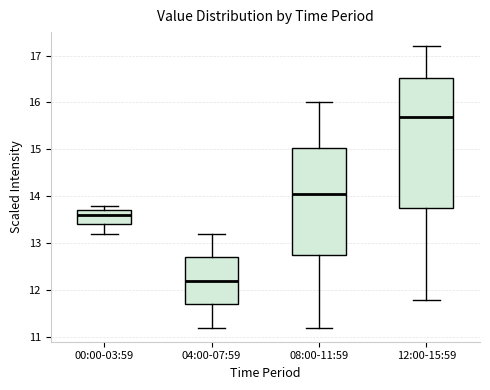

Reading left to right, read every box against the y-axis: the position of its median line, the range the box covers, and the ends of its whiskers. The values are not printed on the chart, so give them approximately, as read against the axis.

00:00-03:59: median 13.6, box 13.4 to 13.7, whiskers 13.2 to 13.8
04:00-07:59: median 12.2, box 11.7 to 12.7, whiskers 11.2 to 13.2
08:00-11:59: median 14.1, box 12.8 to 15.0, whiskers 11.2 to 16.0
12:00-15:59: median 15.7, box 13.8 to 16.5, whiskers 11.8 to 17.2